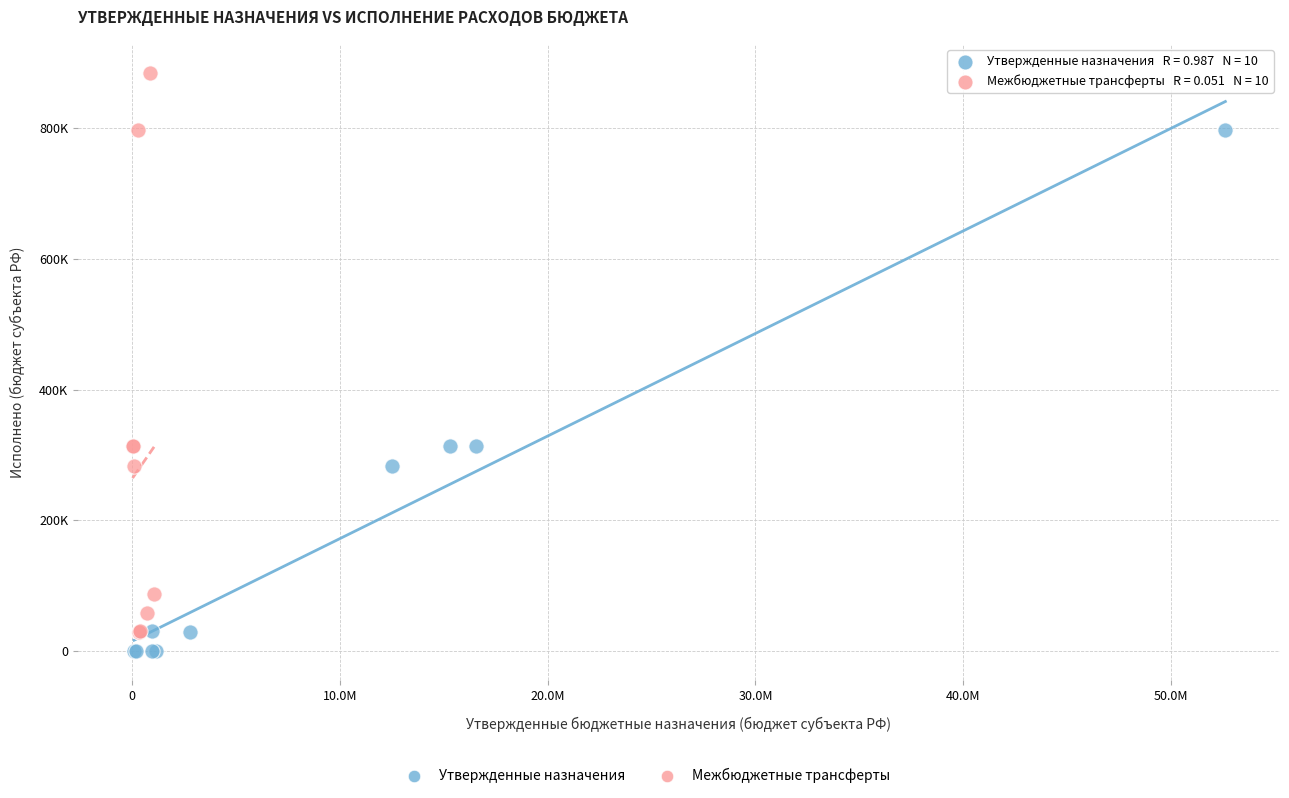

Which series reaches the minimum Y coordinate?

Утвержденные назначения